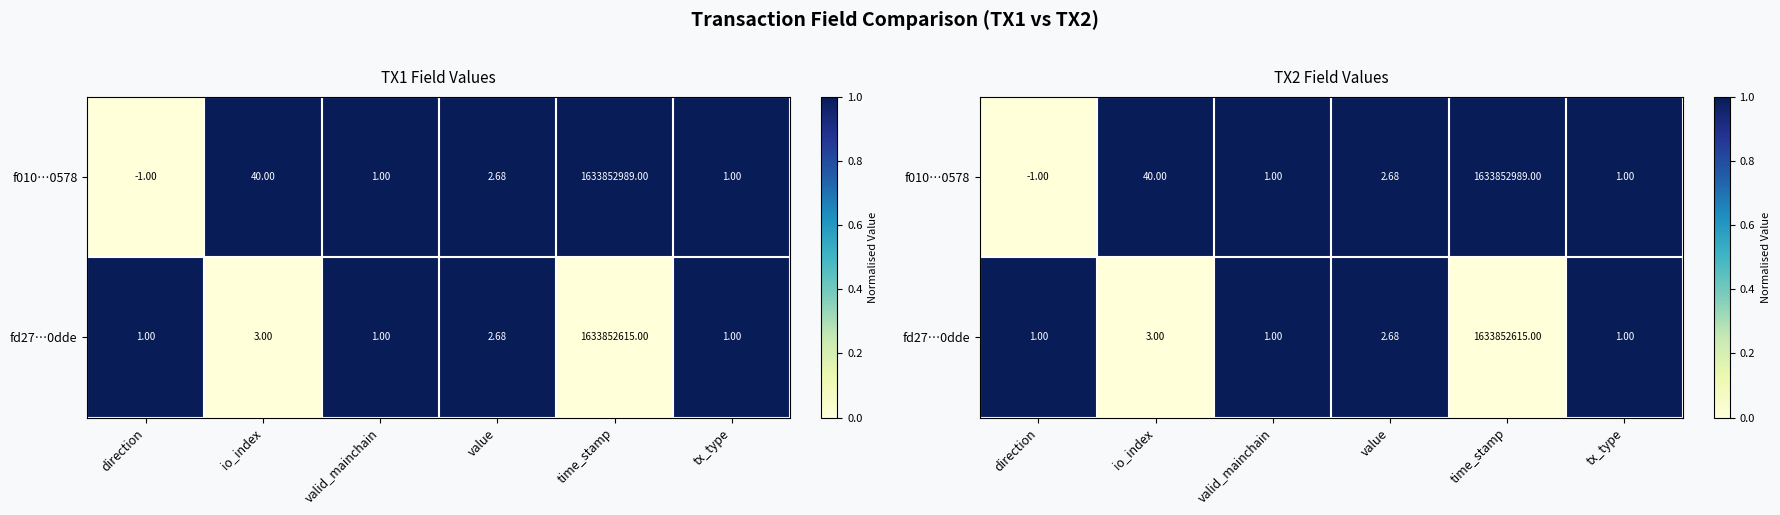

List the series in order of their overall mean, highest first.

f010…0578, fd27…0dde